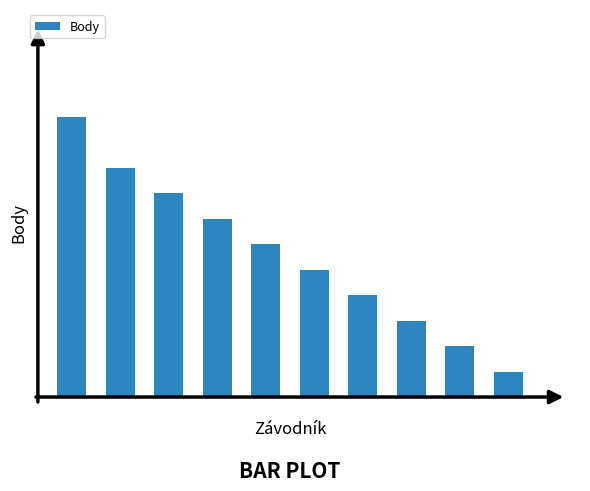

What is the difference between the maximum and minimum values?

10